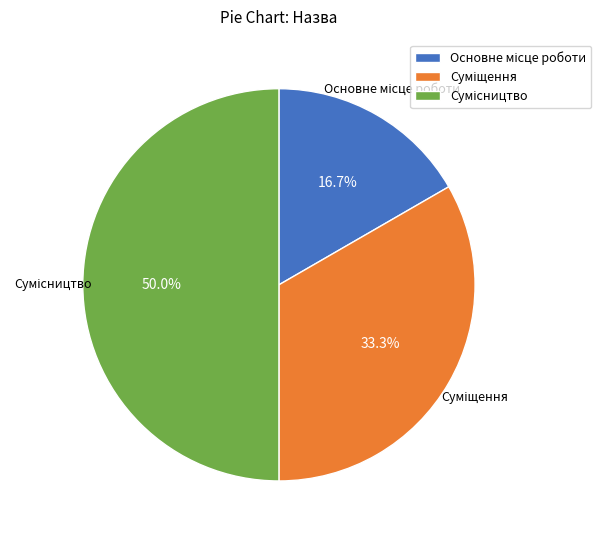

Does Суміщення represent more than half of the total?

No